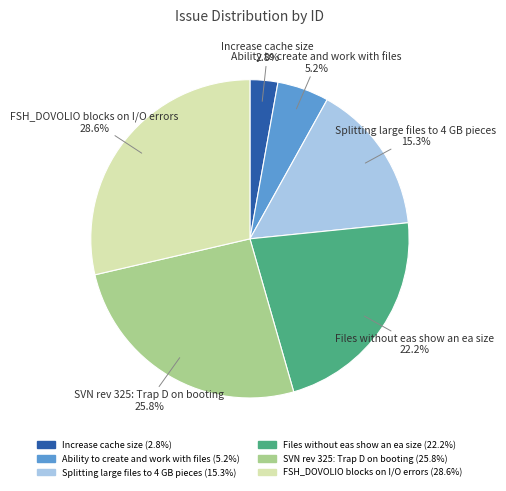

Is it true that SVN rev 325: Trap D on booting is 13% of the pie?

False